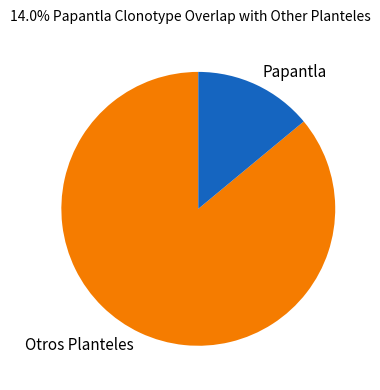

Approximately how many times larger is the value at Otros Planteles compared to Papantla?

6.1